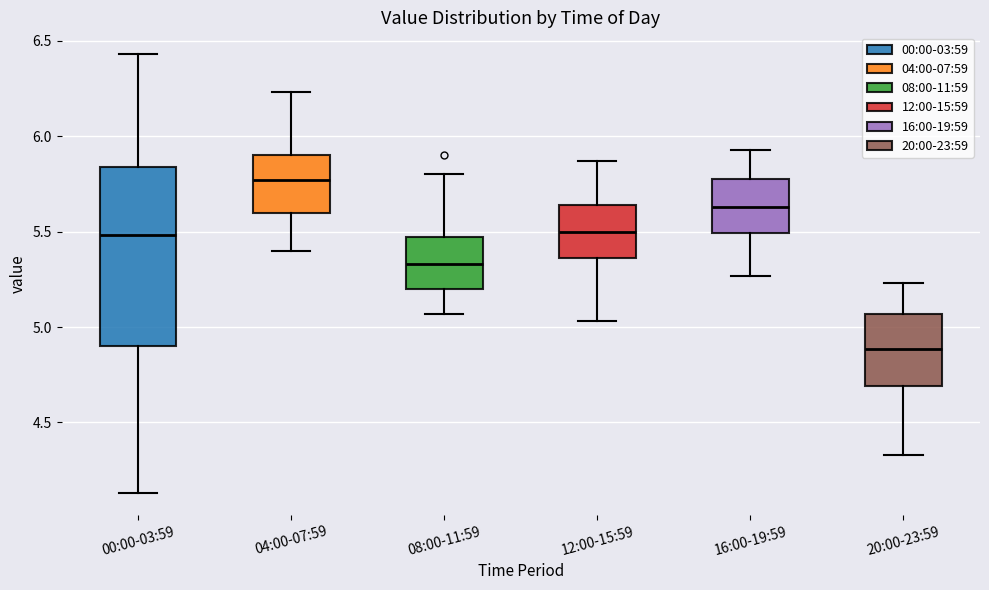

Which box's median line is the highest?

04:00-07:59